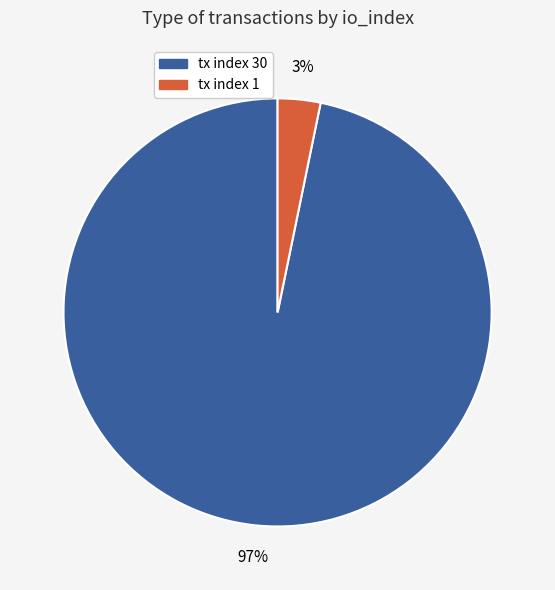

Is there any slice that represents more than half of the pie?

Yes